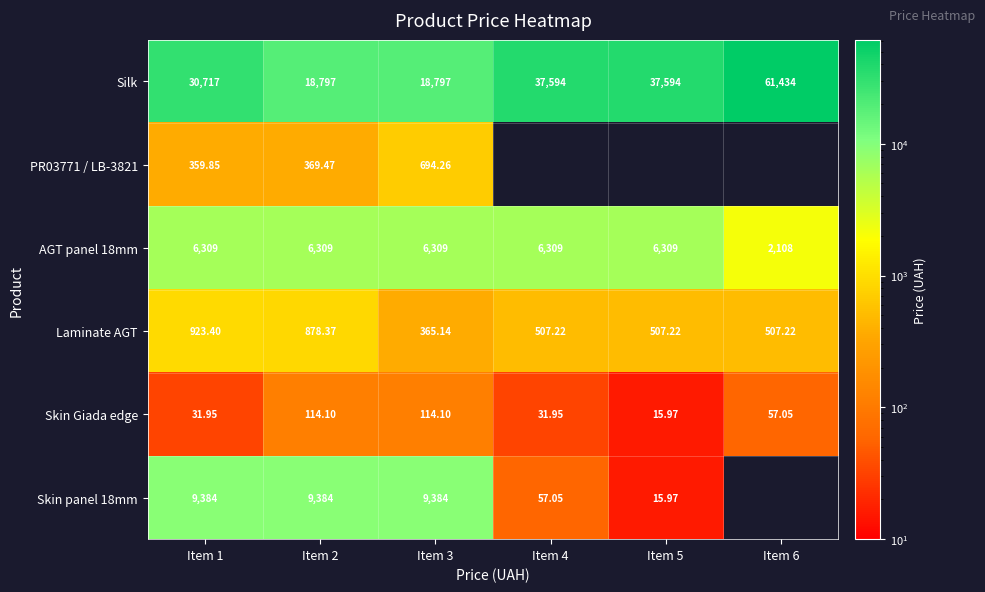

What is the total value across all series at Item 2?

35851.9